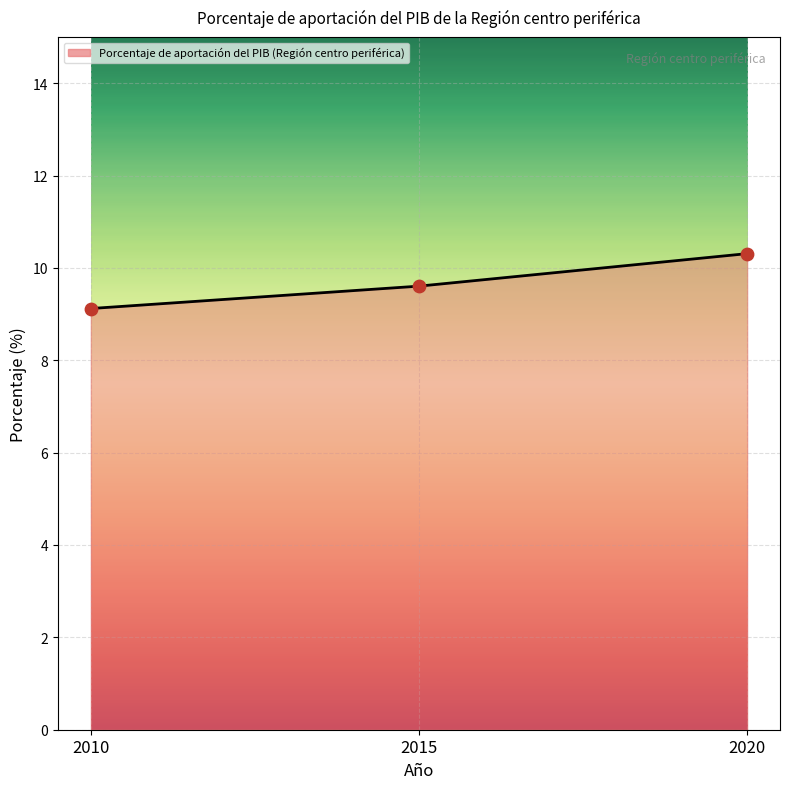

What is the change in value from 2015 to 2020?

+0.7